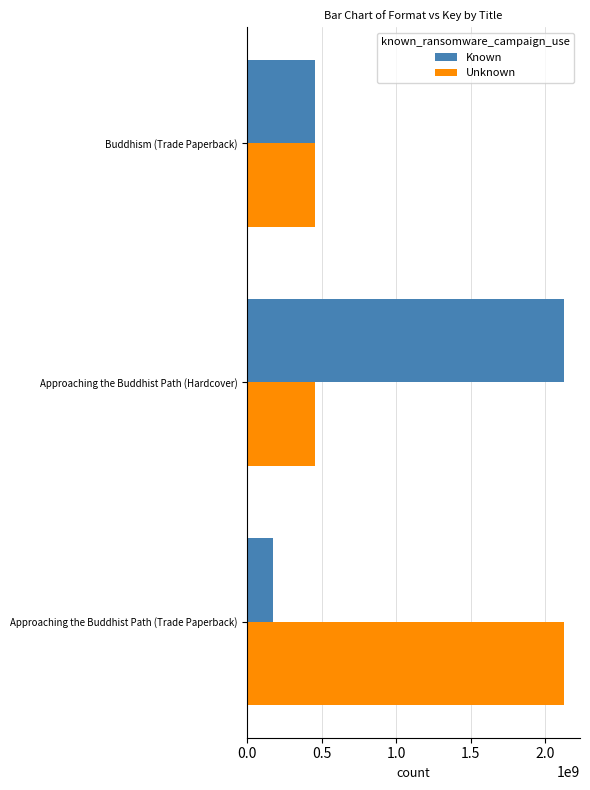

The Unknown series shows 457324361 at Approaching the Buddhist Path (Hardcover). True or false?

True